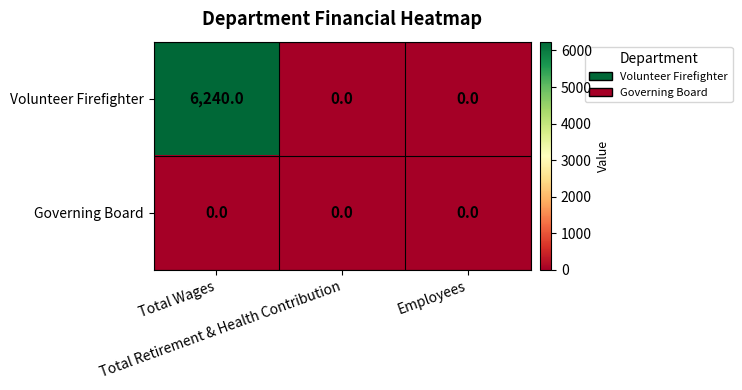

Count the Volunteer Firefighter values in the range 0 to 6240.

3